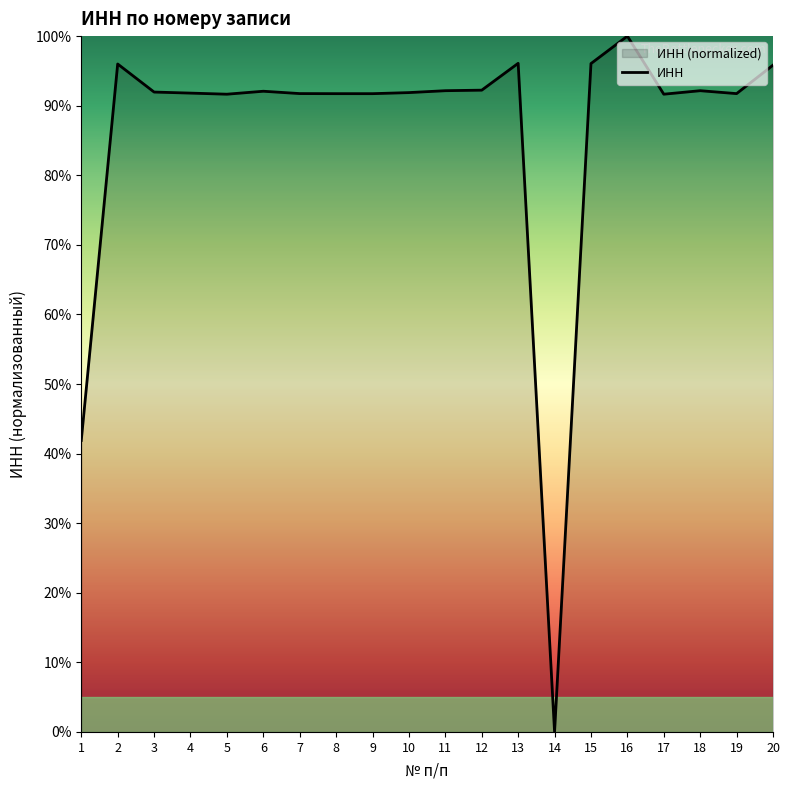

What is the approximate value at 4?

91.8